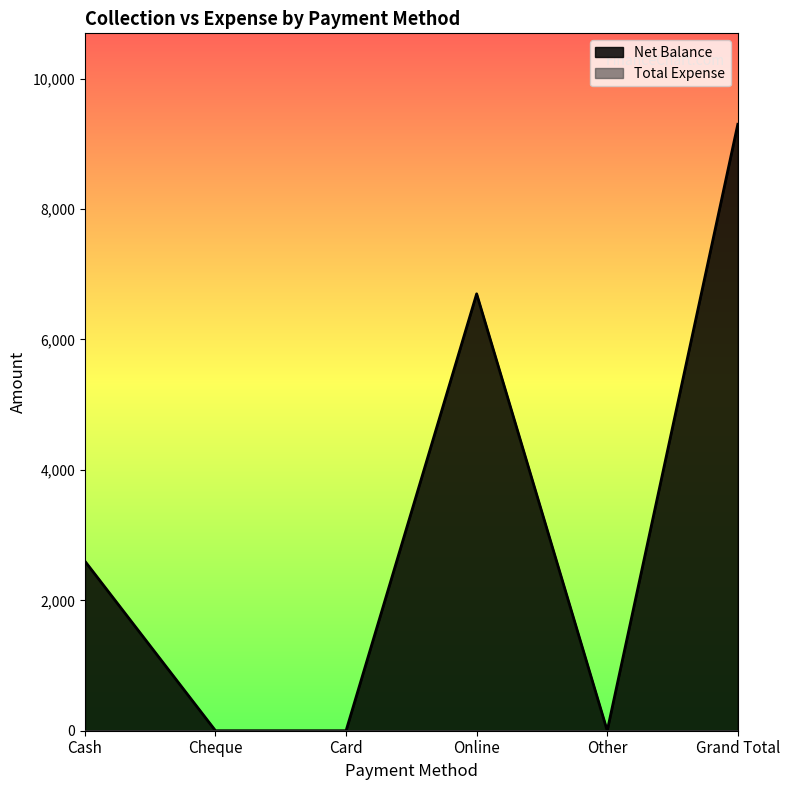

How many interior local valleys (lower than both neighbors) does the data have?

1